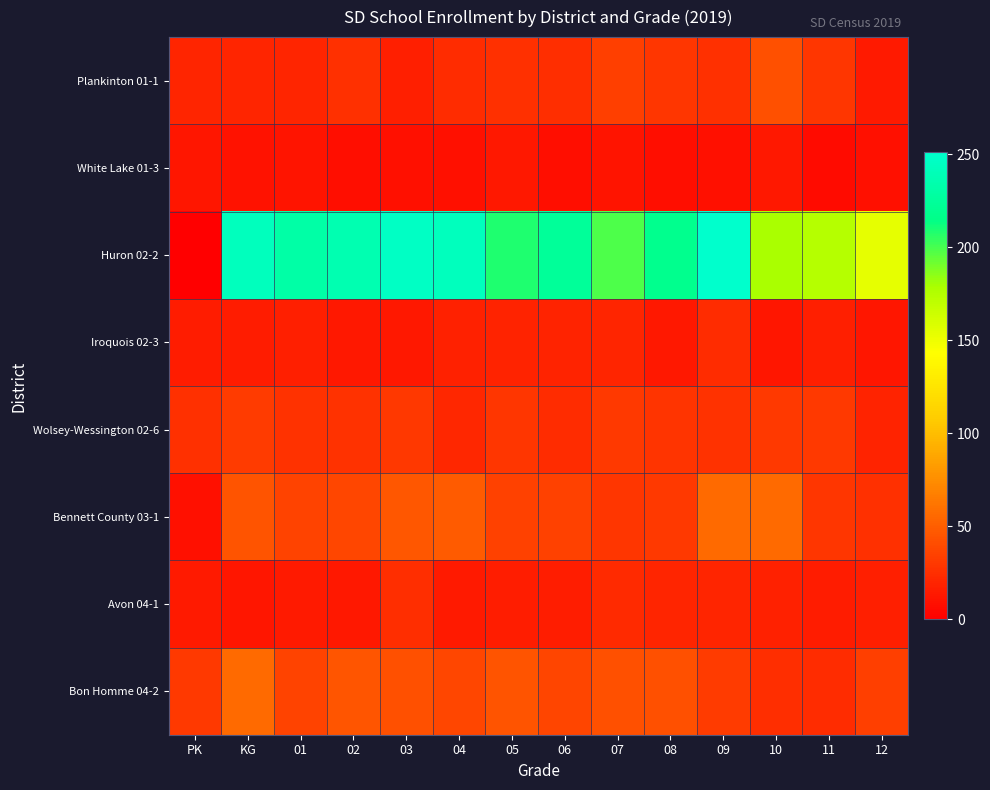

What is the difference between the highest and lowest values at 04?

234